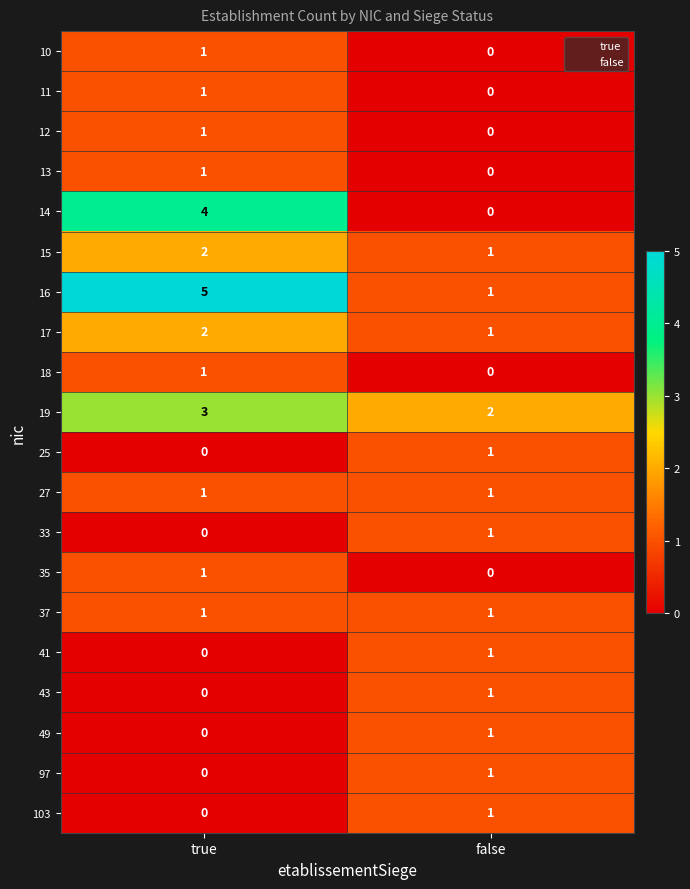

Which category has the highest value across all series?

true